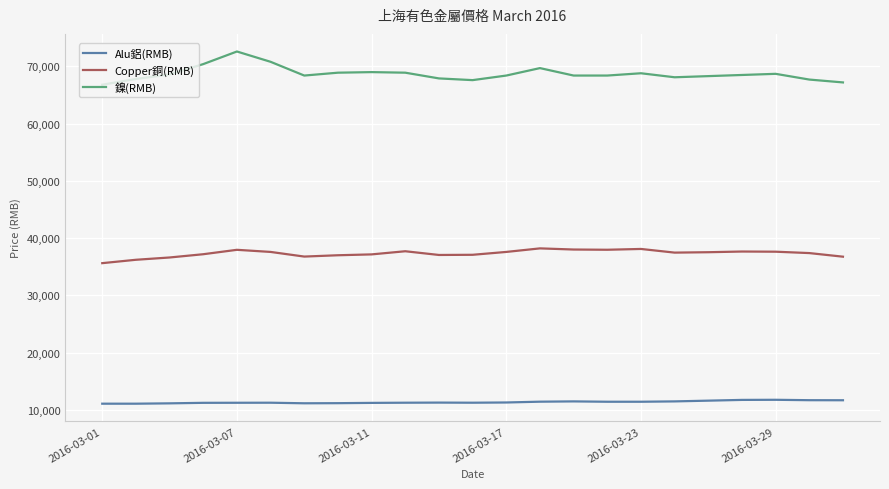

Is this an area chart (filled region under the line)?

No